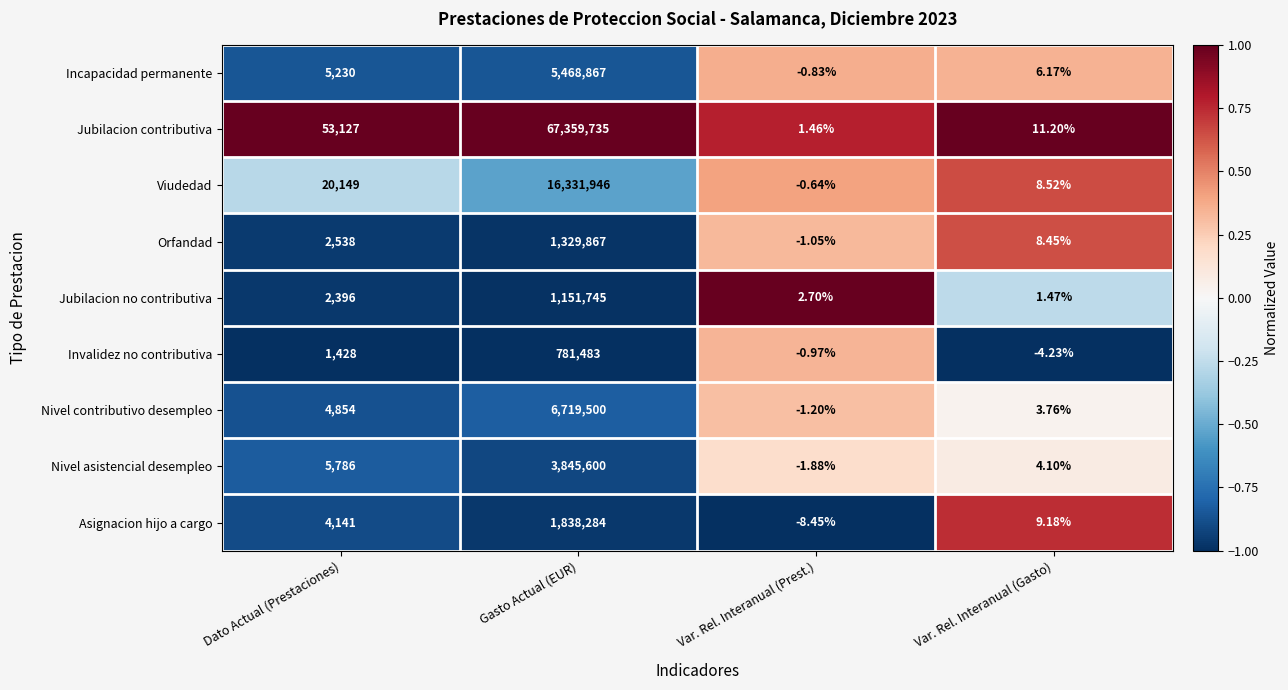

What is the total value across all series at Dato Actual (Prestaciones)?

99649.0